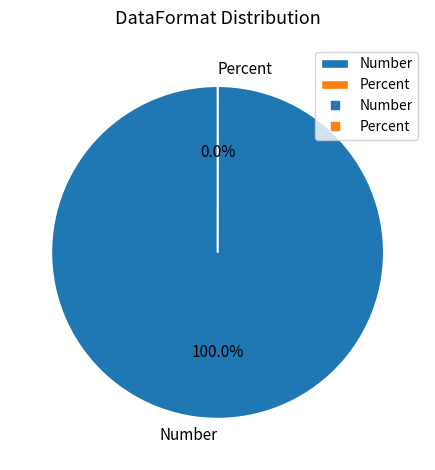

How many segments does this pie chart have?

2